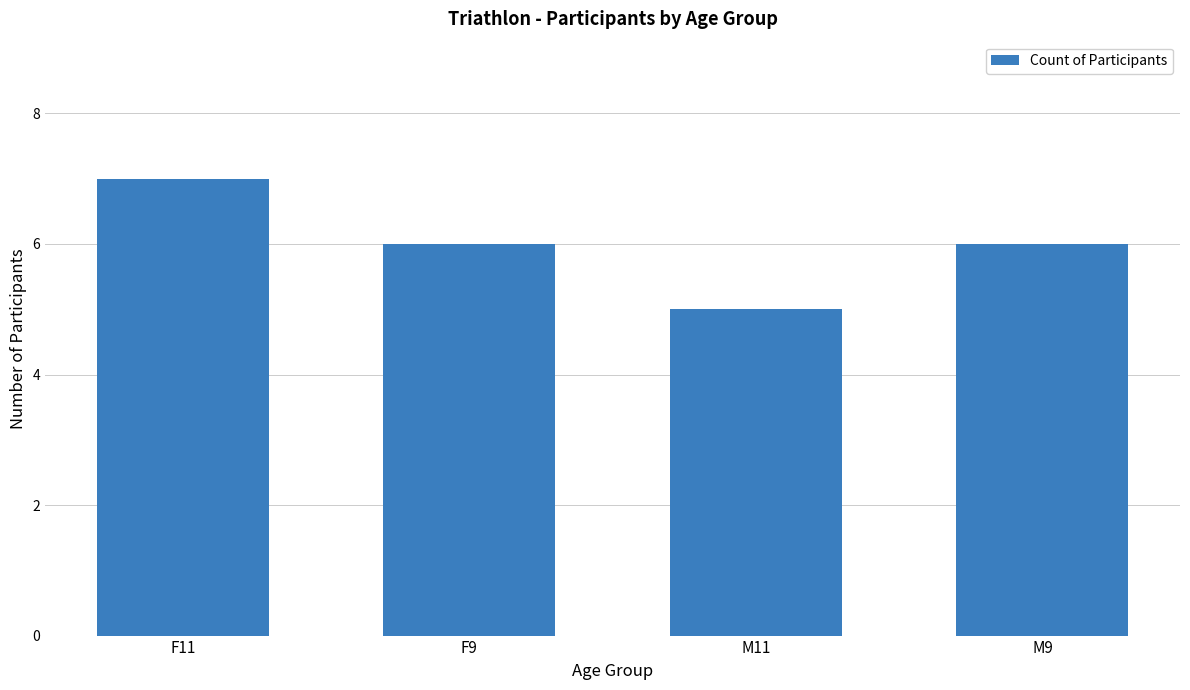

Reading left to right, what are all the values shown in this chart?

F11=7	F9=6	M11=5	M9=6